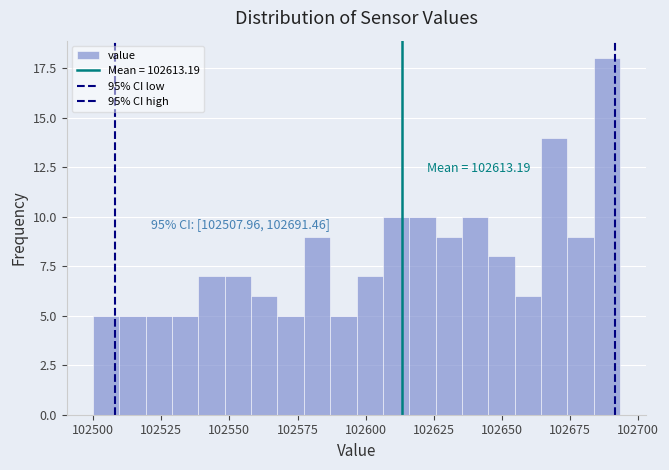

Read against the x-axis, roughly where is the centre of the tallest bar?

102690